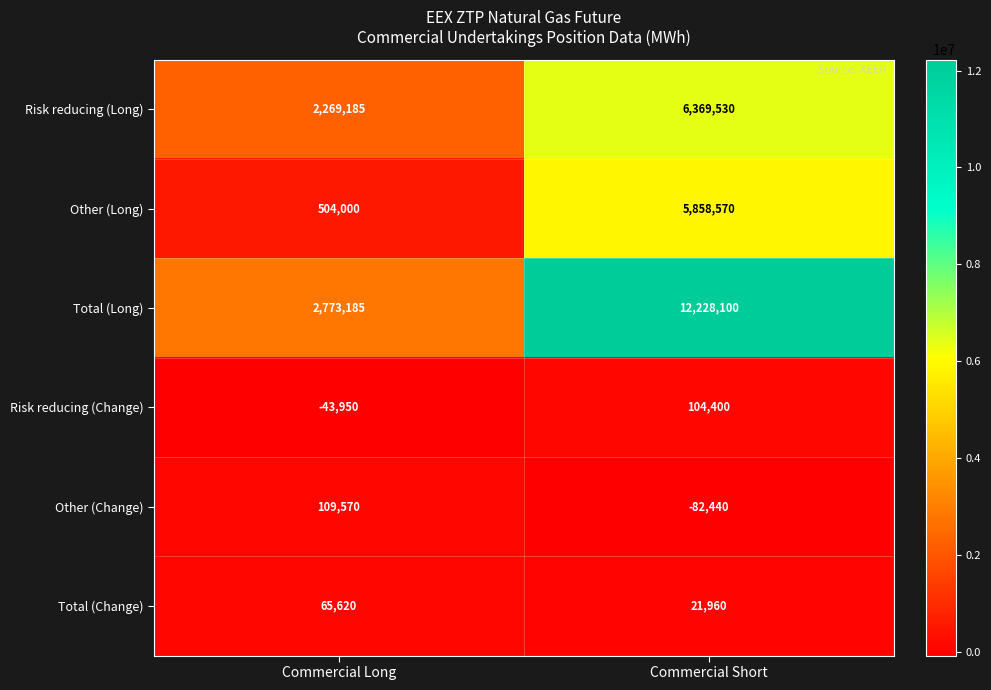

The Risk reducing (Long) series shows 2269185 at Commercial Long. True or false?

True